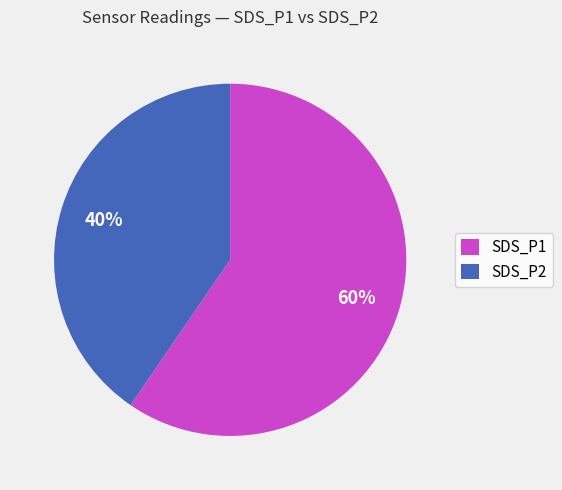

What is the largest slice in the pie chart?

SDS_P1